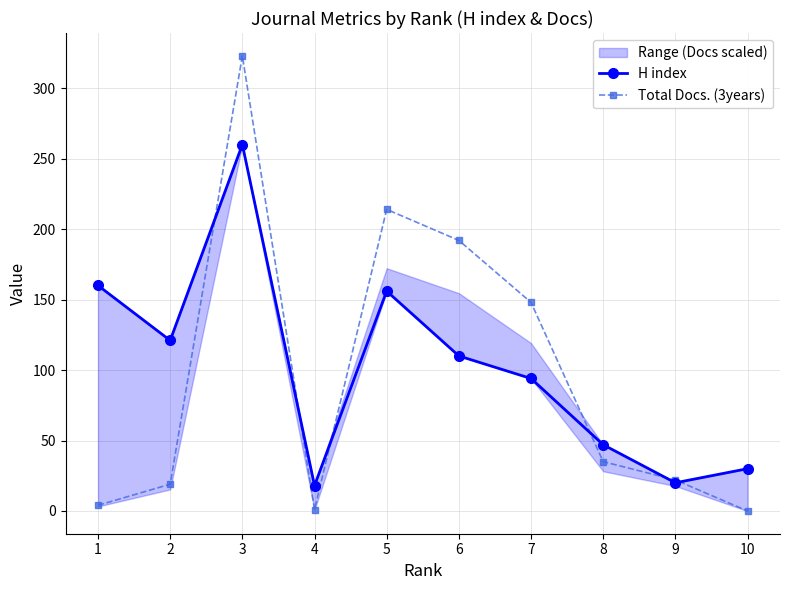

How many data points in Total Docs. (3years) are less than 35?

5